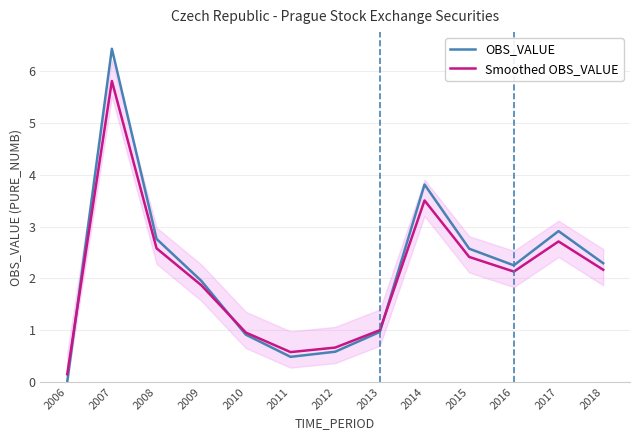

Between 2010 and 2018, which series saw the biggest shift?

OBS_VALUE